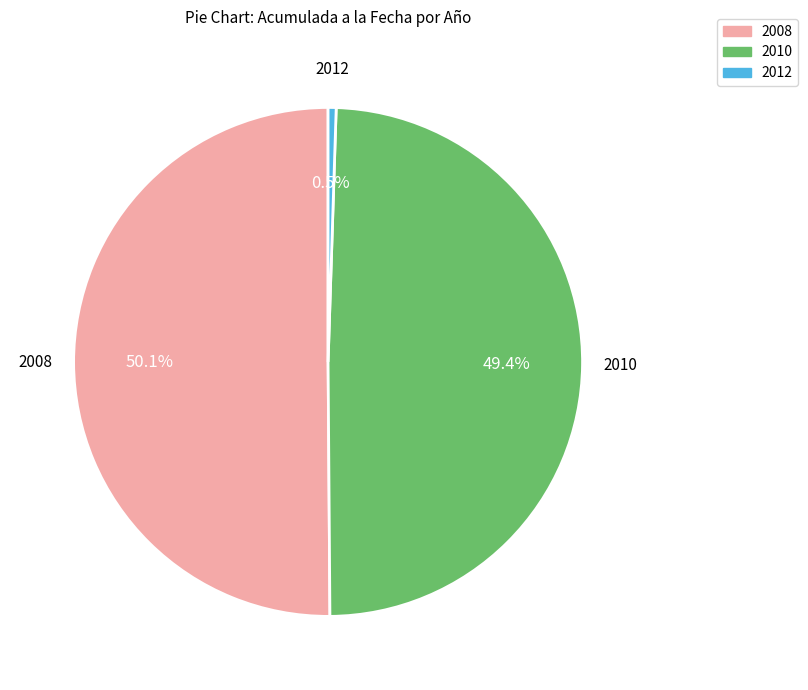

To the nearest percent, what is the difference between the largest and smallest slice percentages?

50%